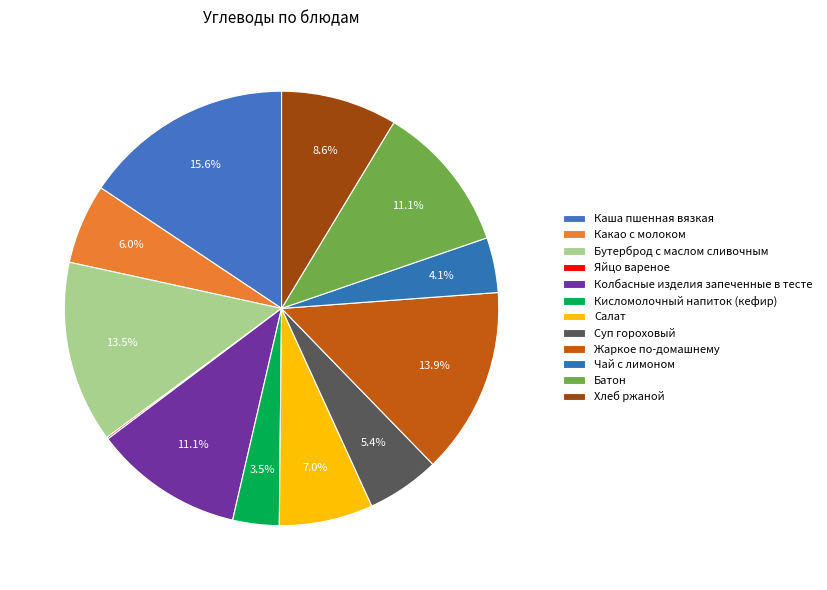

What is the smallest slice in the pie chart?

Яйцо вареное